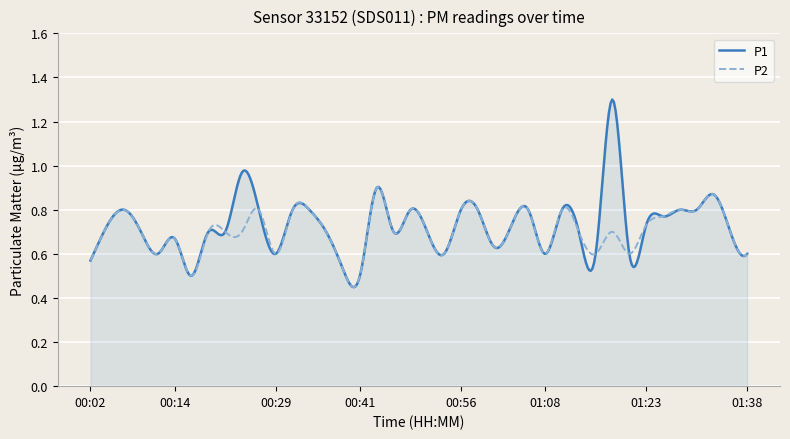

Which series has the largest total across all categories?

P1